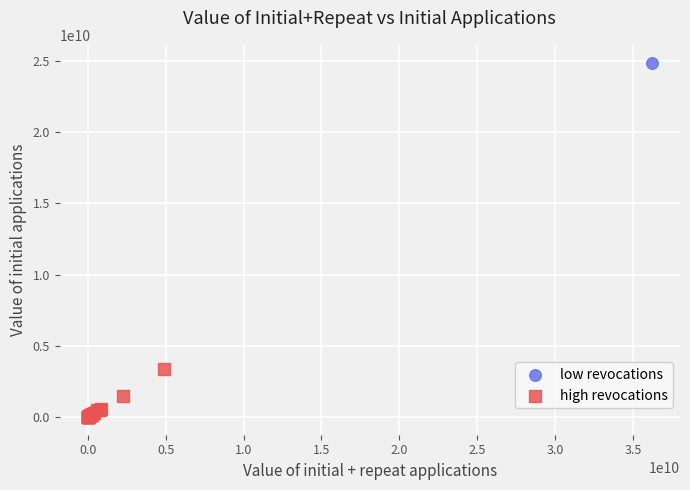

Which series has the widest spread of Y values?

low revocations